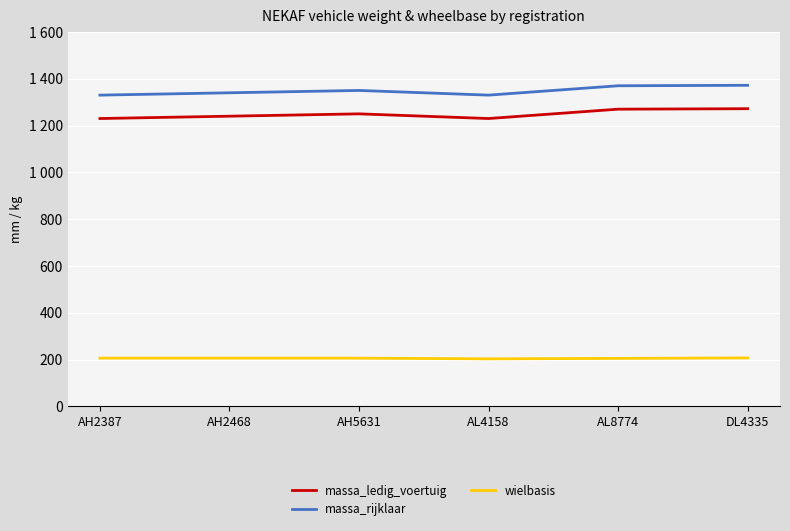

Does the chart display data point markers on the line(s)?

No